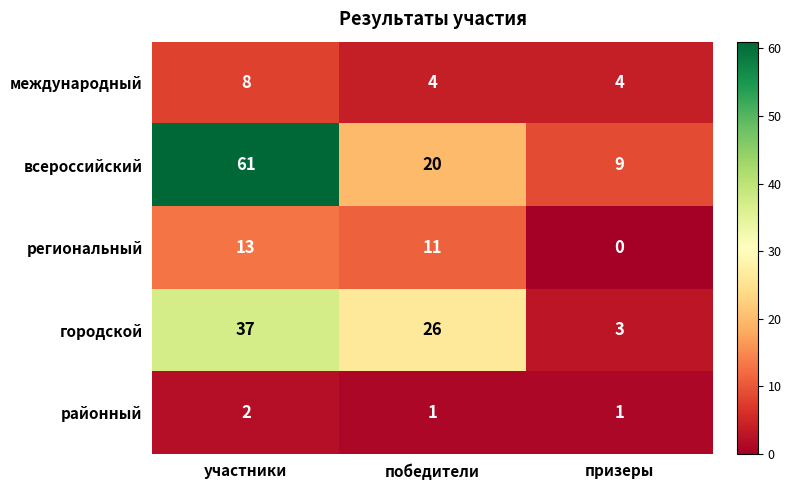

What is the spread (max minus min) of values at участники?

59